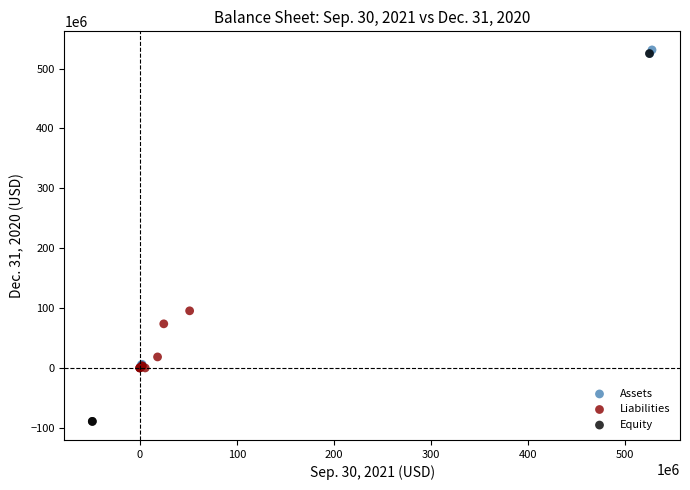

Which series has the largest Y range (max minus min)?

Equity